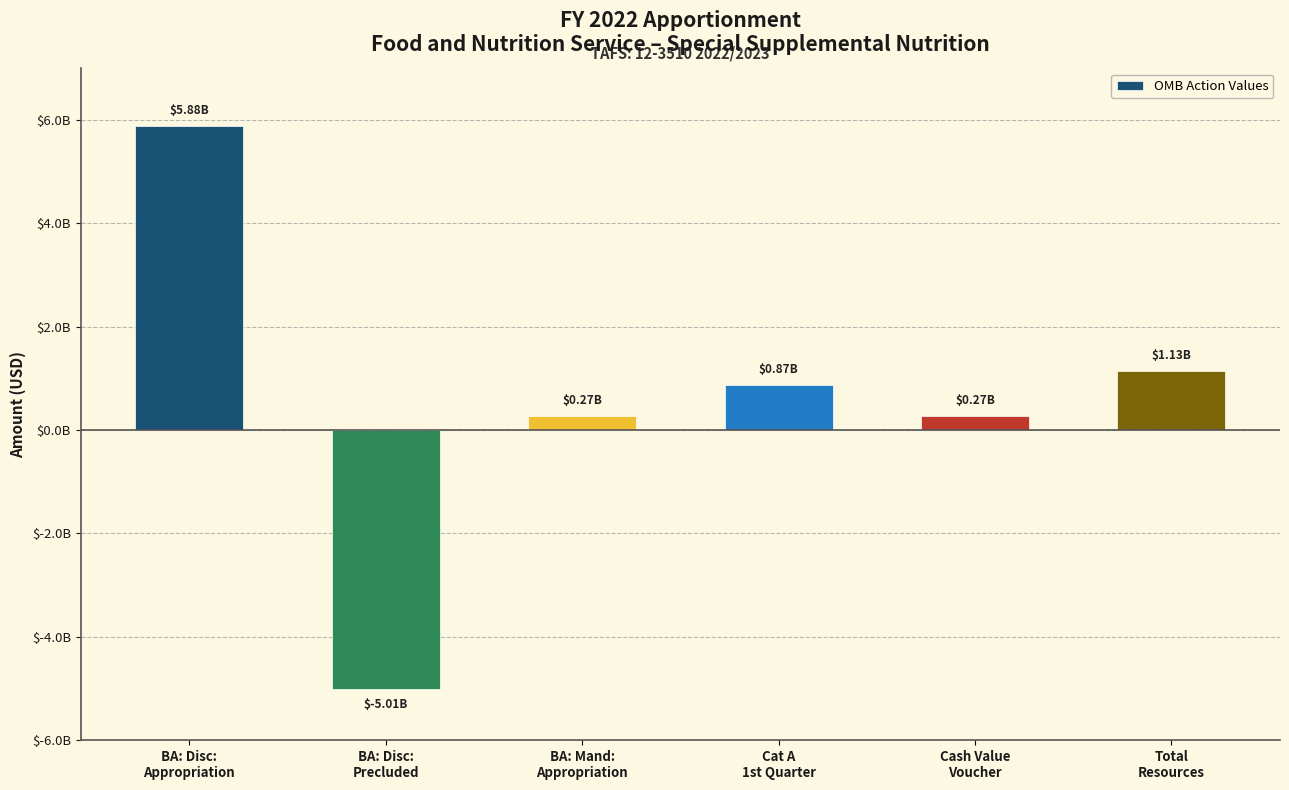

Where is the data nearest to the value 433087474?

BA: Mand:
Appropriation